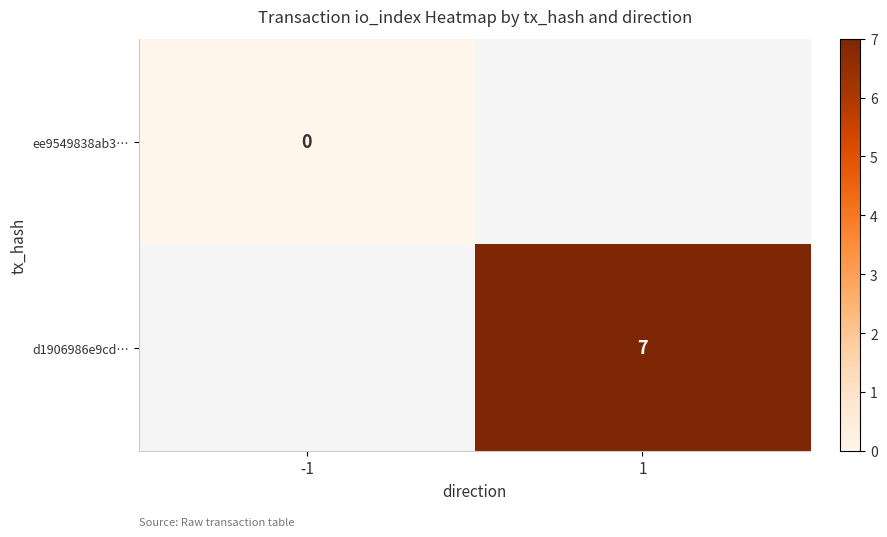

How many categories are shown in the chart?

2